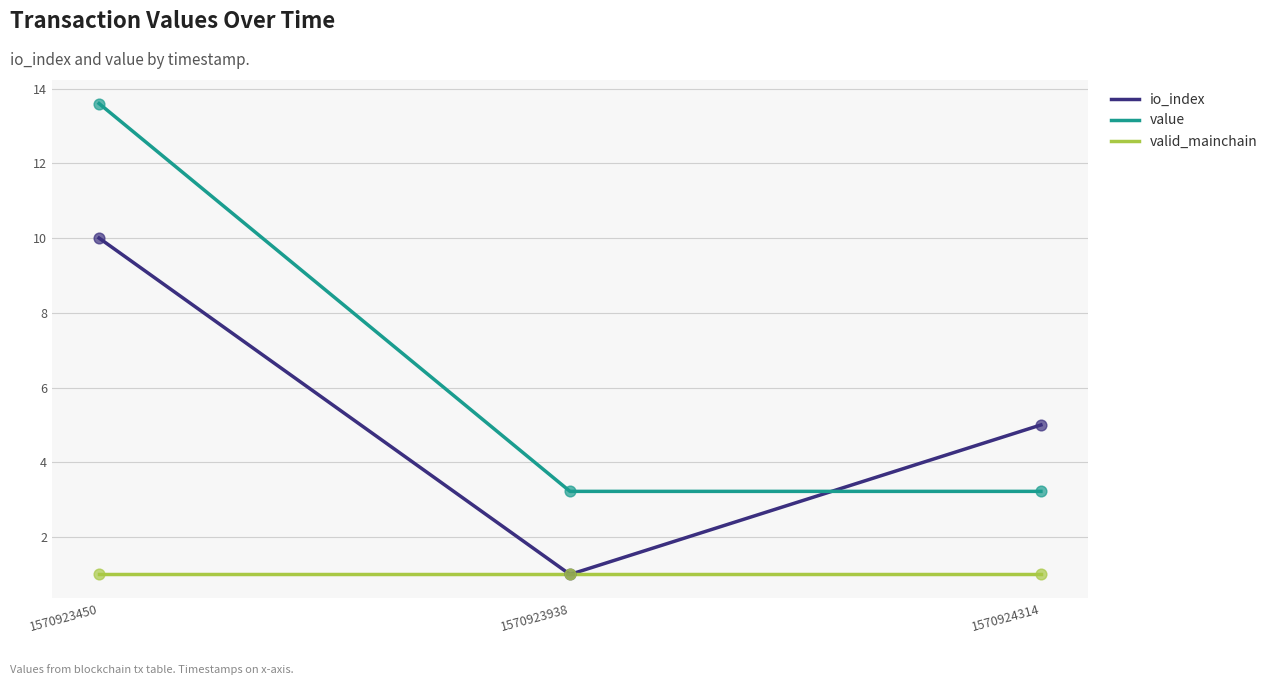

Which series has the largest range (max minus min)?

value